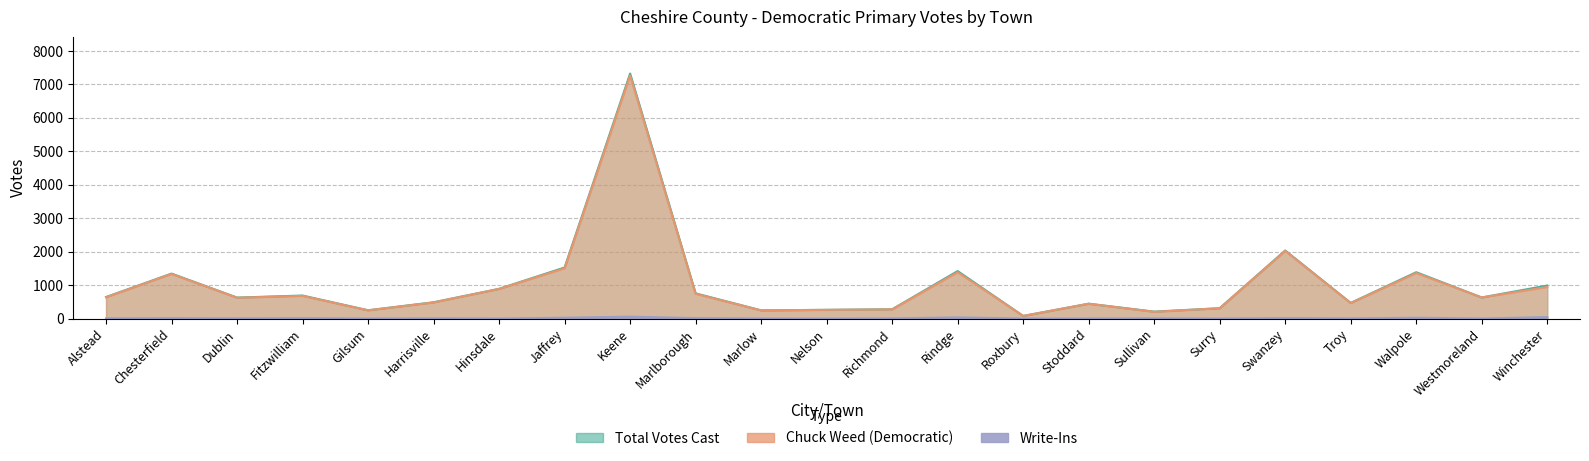

Reading right to left, transcribe all the data shown in this chart.

Chuck Weed (Democratic): 943	630	1361	463	2022	308	201	442	78	1385	273	260	243	741	7268	1503	887	480	246	677	622	1334	638
Write-Ins: 44	0	24	4	13	1	6	2	0	34	5	0	2	12	56	24	1	7	1	11	5	10	5
Total Votes Cast: 987	630	1385	467	2035	309	207	444	78	1419	278	260	245	753	7324	1527	888	487	247	688	627	1344	643